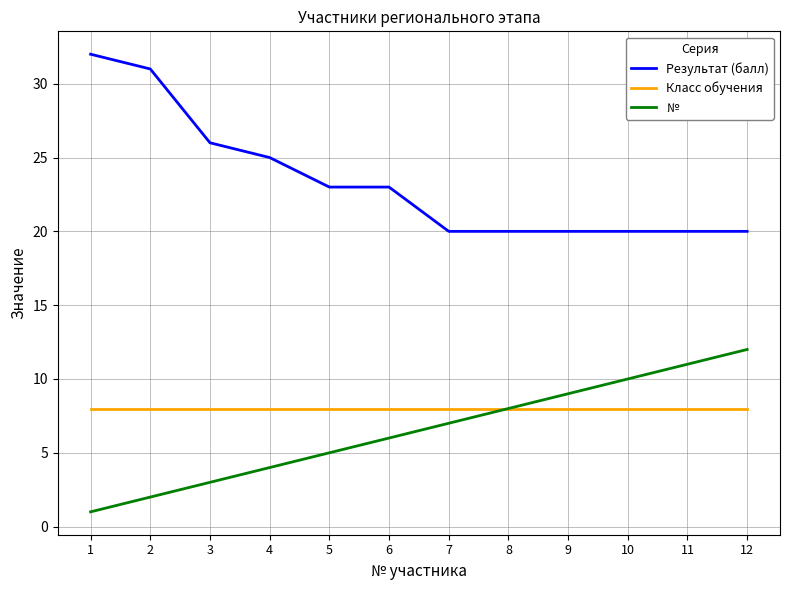

True or false: Класс обучения has a value of 3 at 3.

False